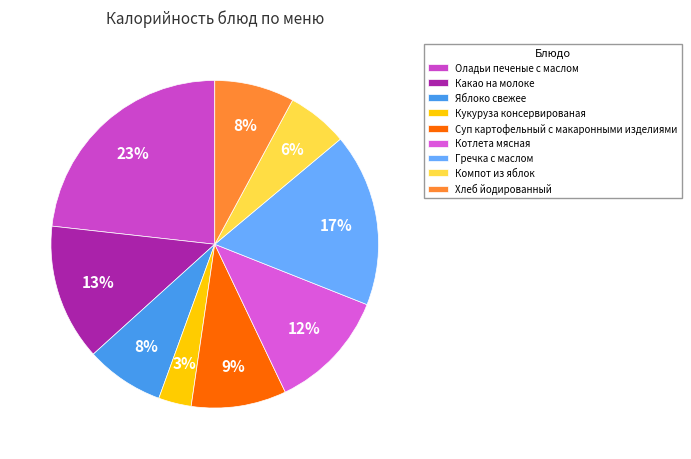

The Котлета мясная slice represents 27% of the pie. True or false?

False